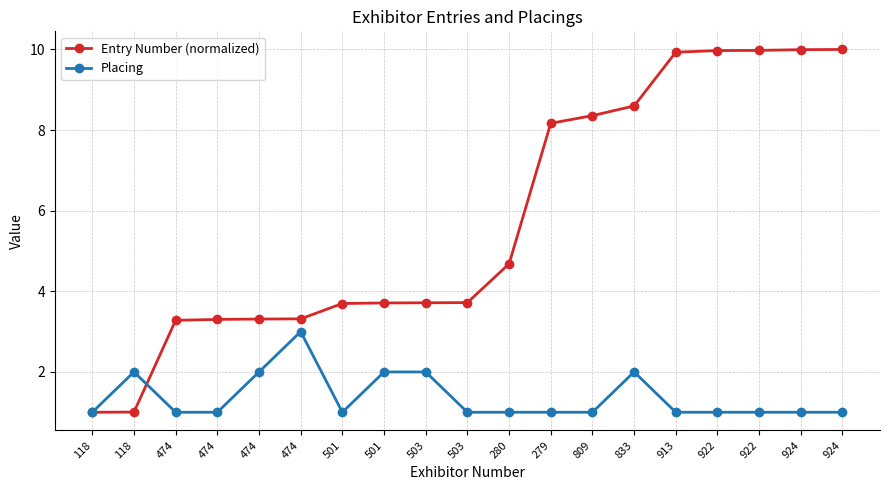

Is the value of Entry Number (normalized) at 118 greater than the value of Placing at 501?

No